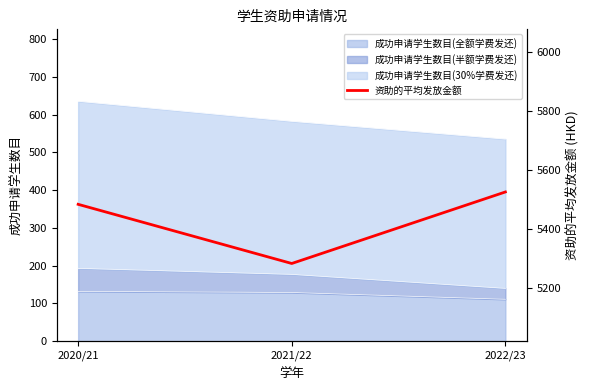

Does the chart have visible grid lines?

No